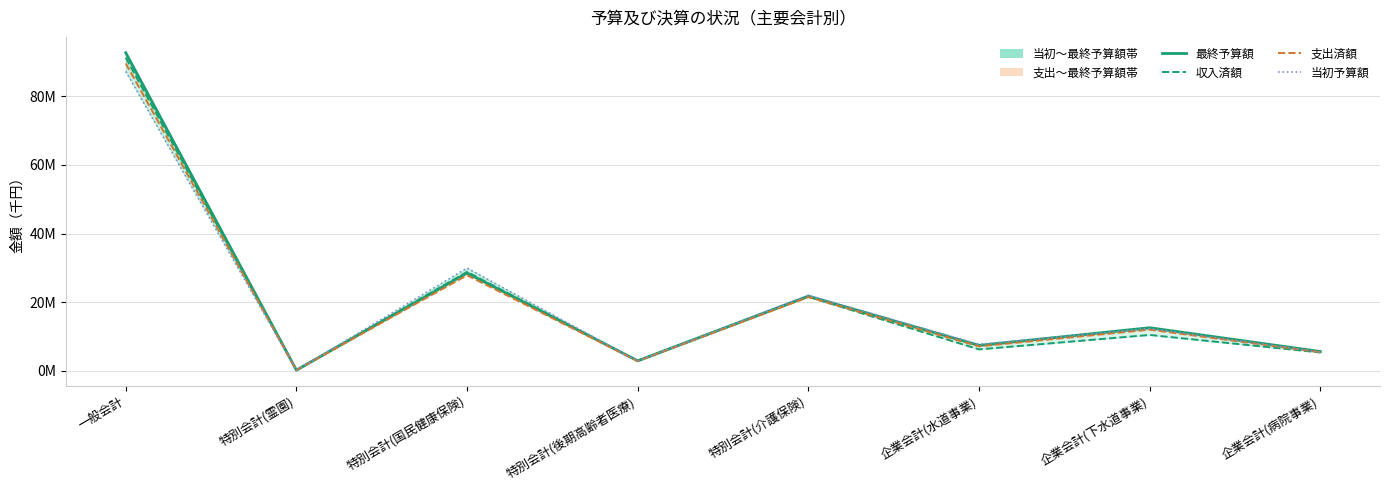

Which category has the highest value across all series?

一般会計